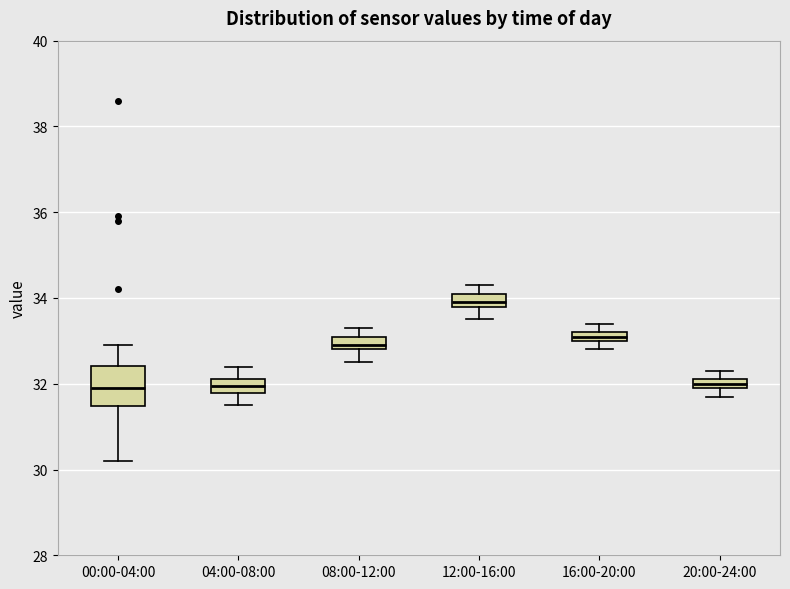

Comparing the boxes themselves (not the whiskers), which one is the tallest?

00:00-04:00